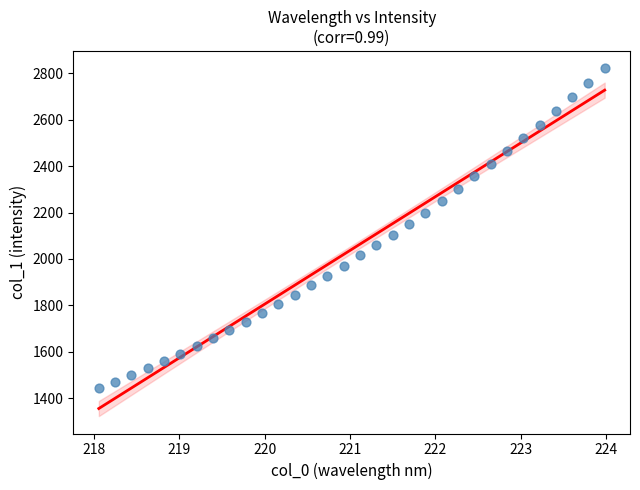

What is the range of X values (max minus min)?

5.9